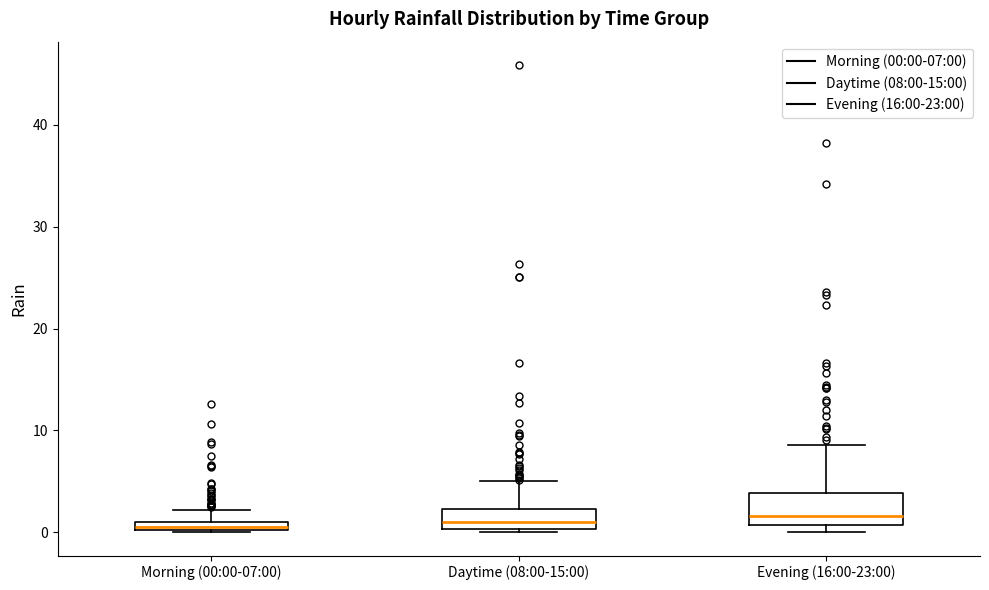

Comparing the boxes themselves (not the whiskers), which one is the tallest?

Evening (16:00-23:00)